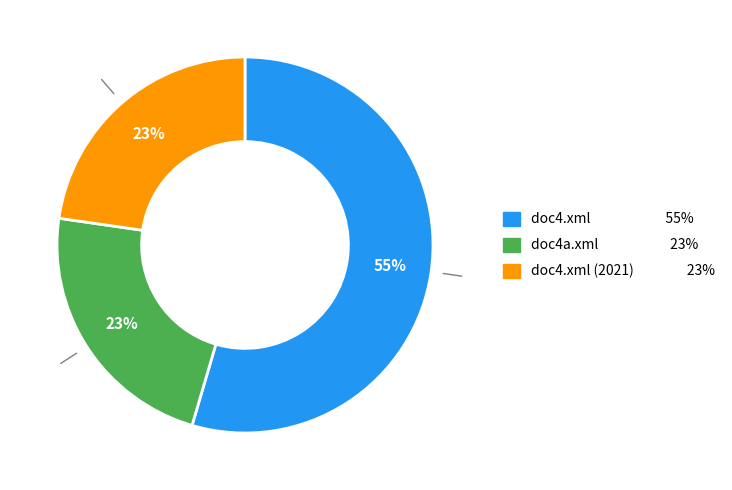

To the nearest percent, what is the average slice percentage?

33%